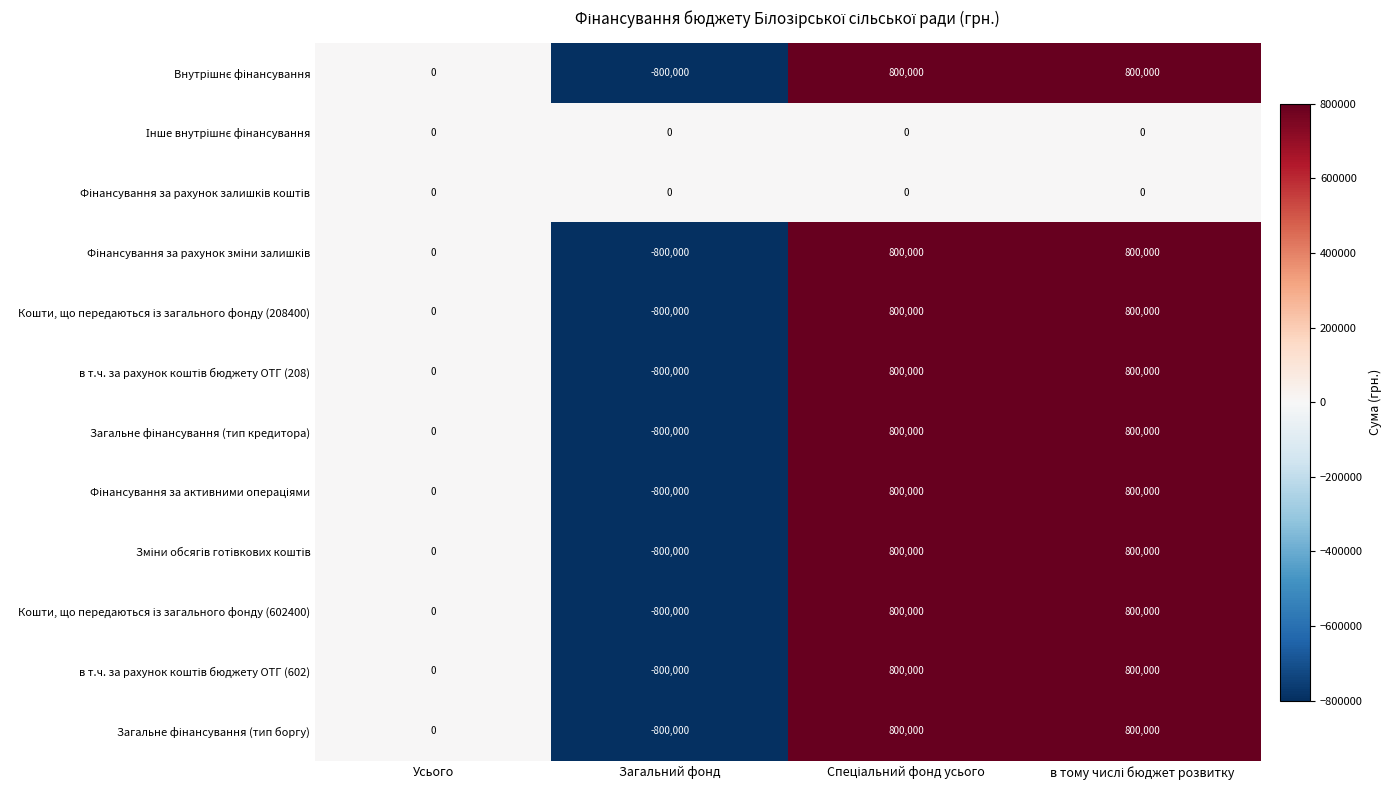

What is the minimum value shown in the chart?

-800000